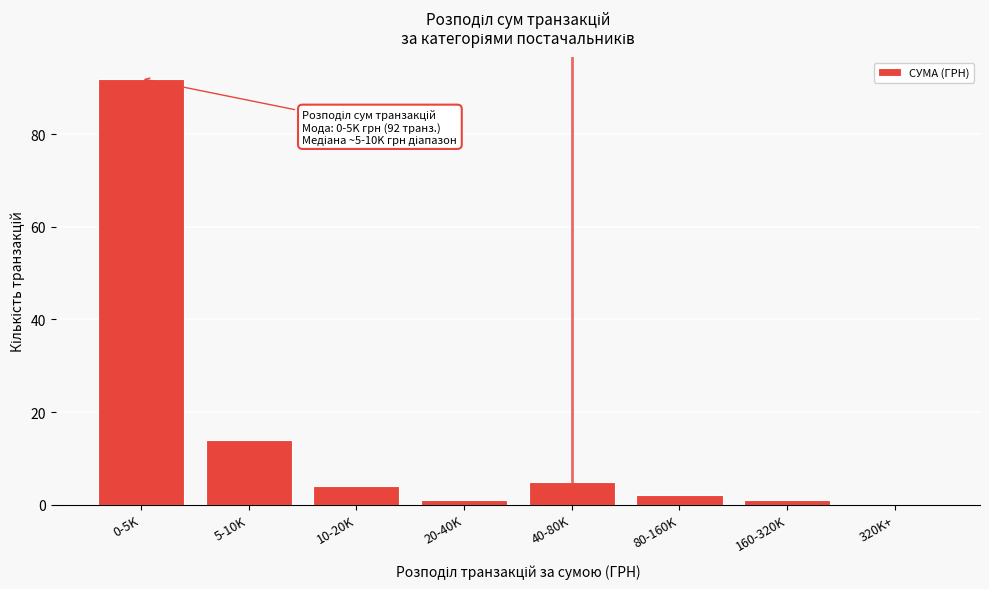

Reading right to left, what are all the values shown in this chart?

320K+=0	160-320K=1	80-160K=2	40-80K=5	20-40K=1	10-20K=4	5-10K=14	0-5K=92